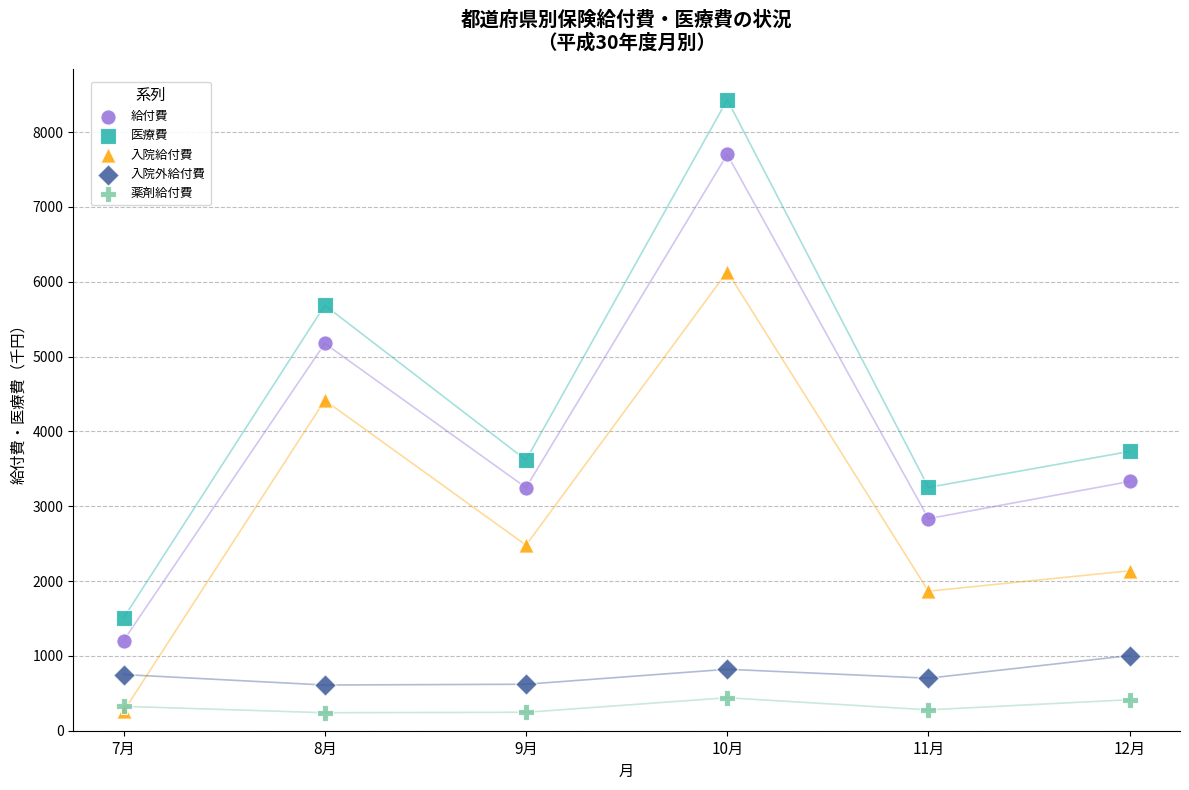

In the 医療費 series, what Y value is closest to 4969?

5685.1